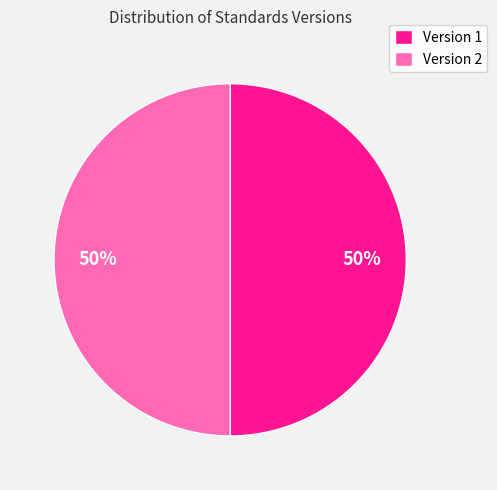

What percentage is the Version 2 slice, to the nearest percent?

50%